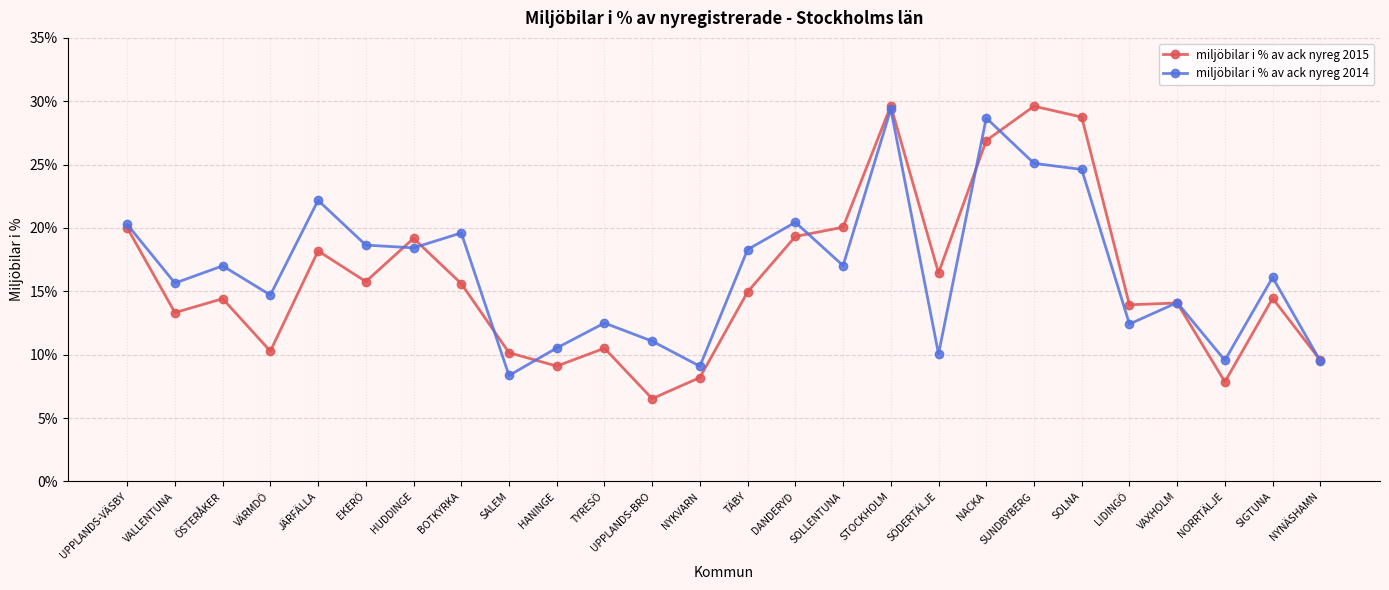

At which category does miljöbilar i % av ack nyreg 2015 reach its first local peak?

ÖSTERÅKER